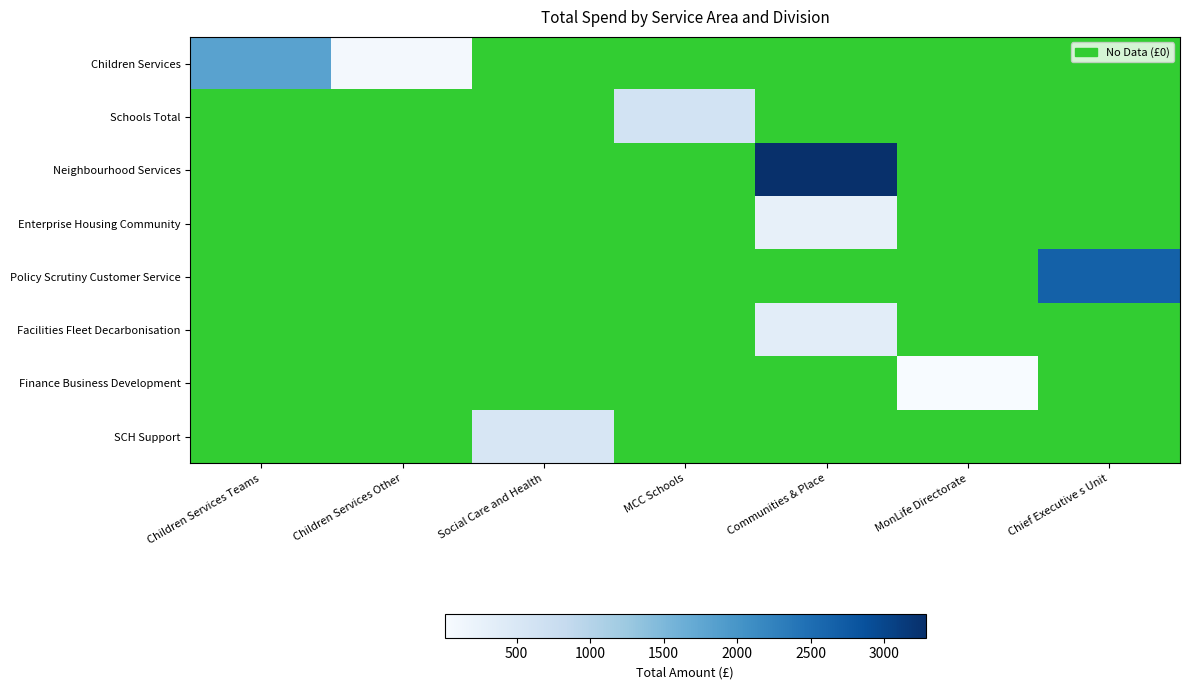

At how many categories does at least one series exceed 2103?

2